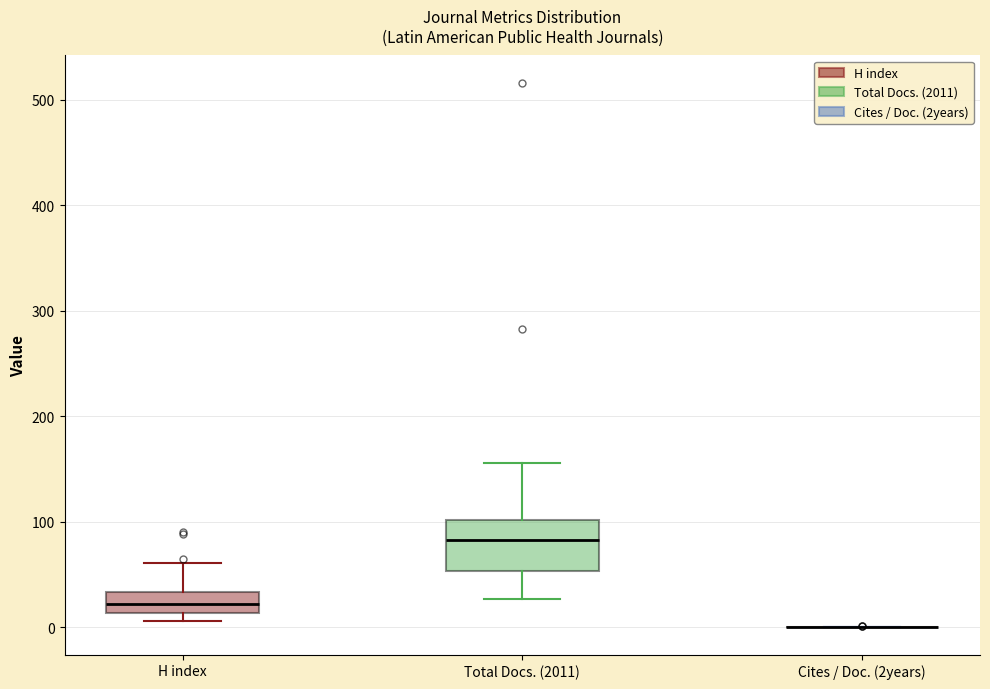

Reading left to right, read every box against the y-axis: the position of its median line, the range the box covers, and the ends of its whiskers. The values are not printed on the chart, so give them approximately, as read against the axis.

H index: median 20, box 10 to 30, whiskers 10 (just below the box's lower edge) to 60
Total Docs. (2011): median 80, box 50 to 100, whiskers 30 to 160
Cites / Doc. (2years): box collapsed to a line at 0, whiskers 0 to 0